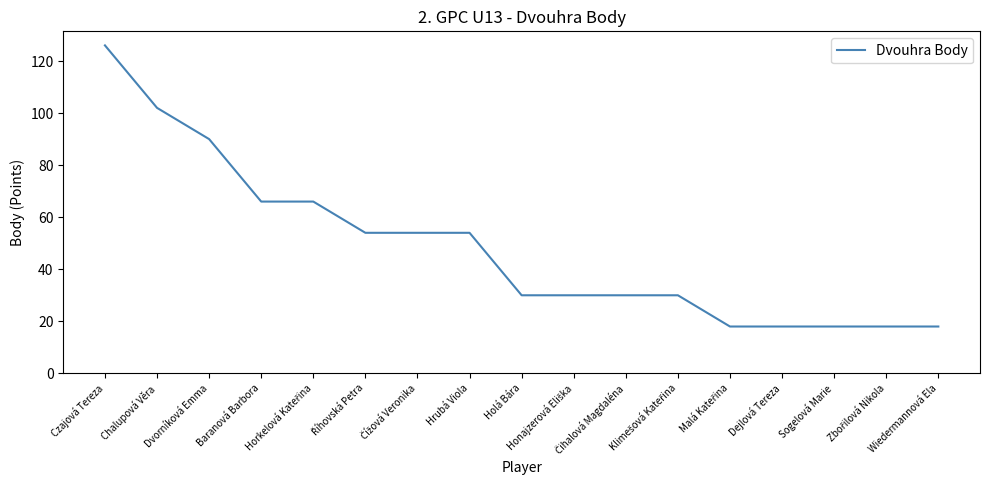

What is the difference between the maximum and minimum values?

108